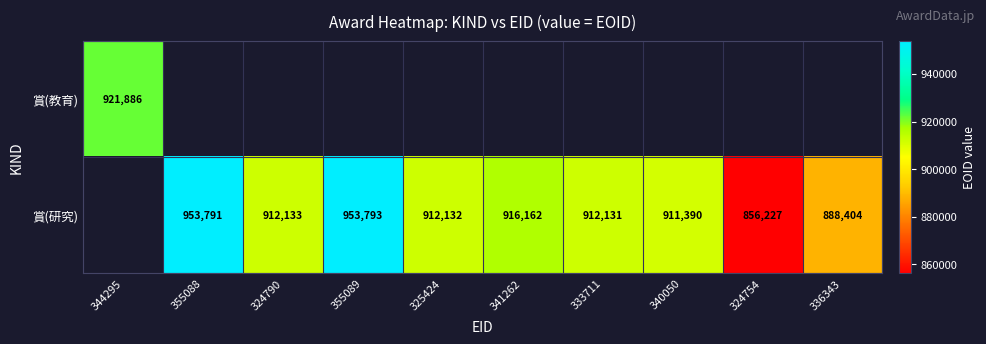

What is the maximum value shown in the chart?

953793.0